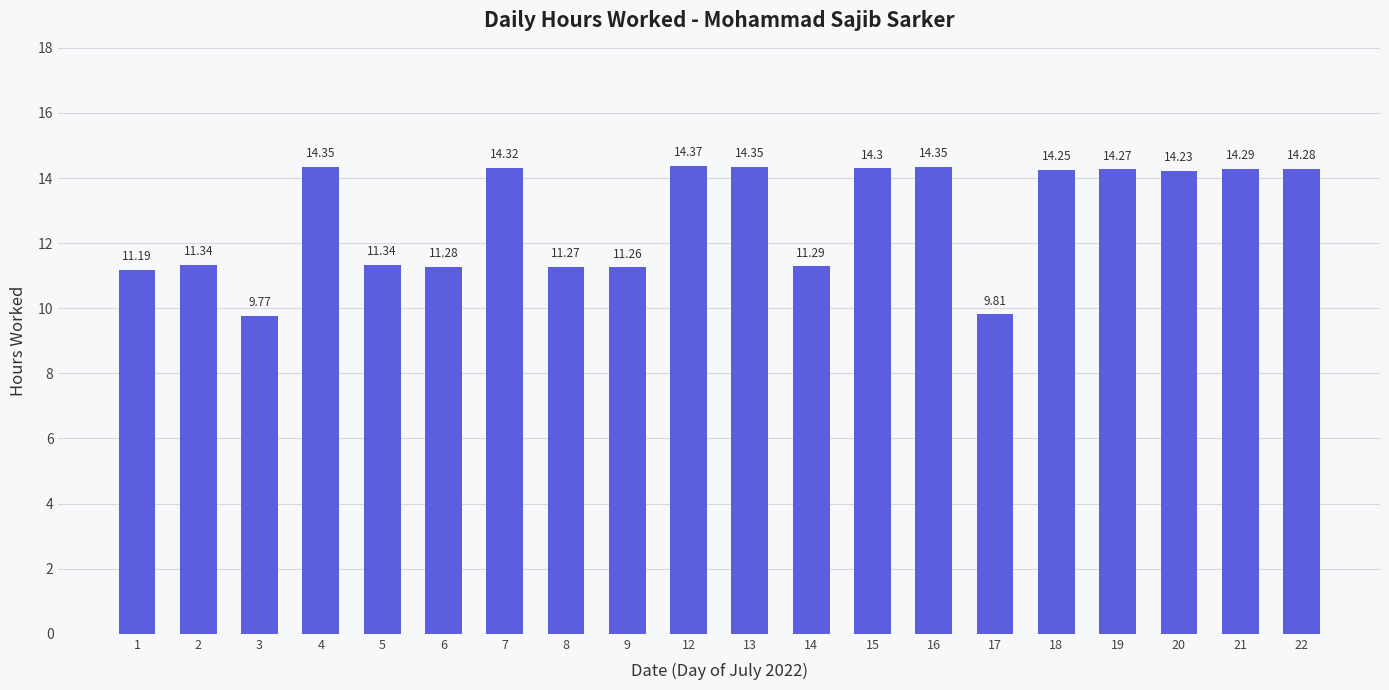

At which category does the chart reach its peak across all series?

12